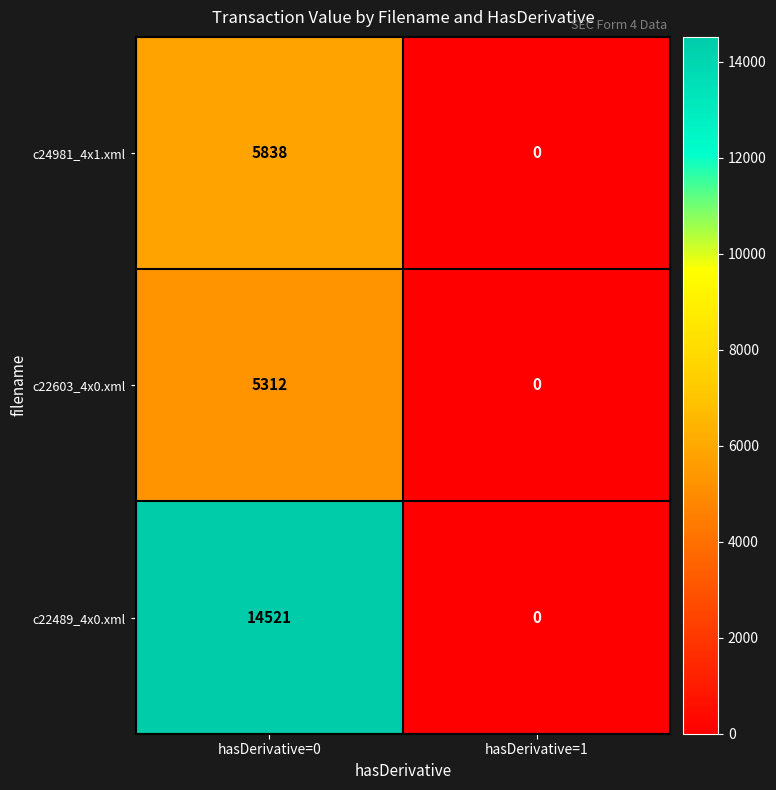

Rank the series at hasDerivative=0 from highest to lowest value.

c22489_4x0.xml, c24981_4x1.xml, c22603_4x0.xml